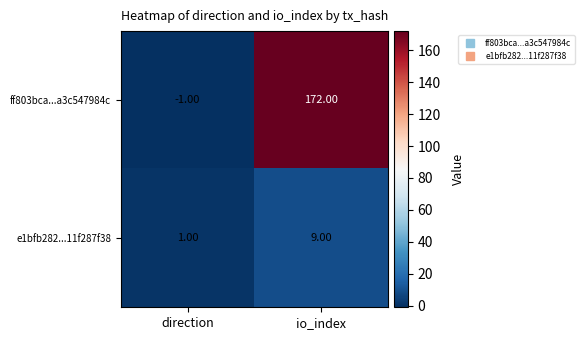

Rank the series by their maximum value, from lowest to highest.

e1bfb282...11f287f38, ff803bca...a3c547984c